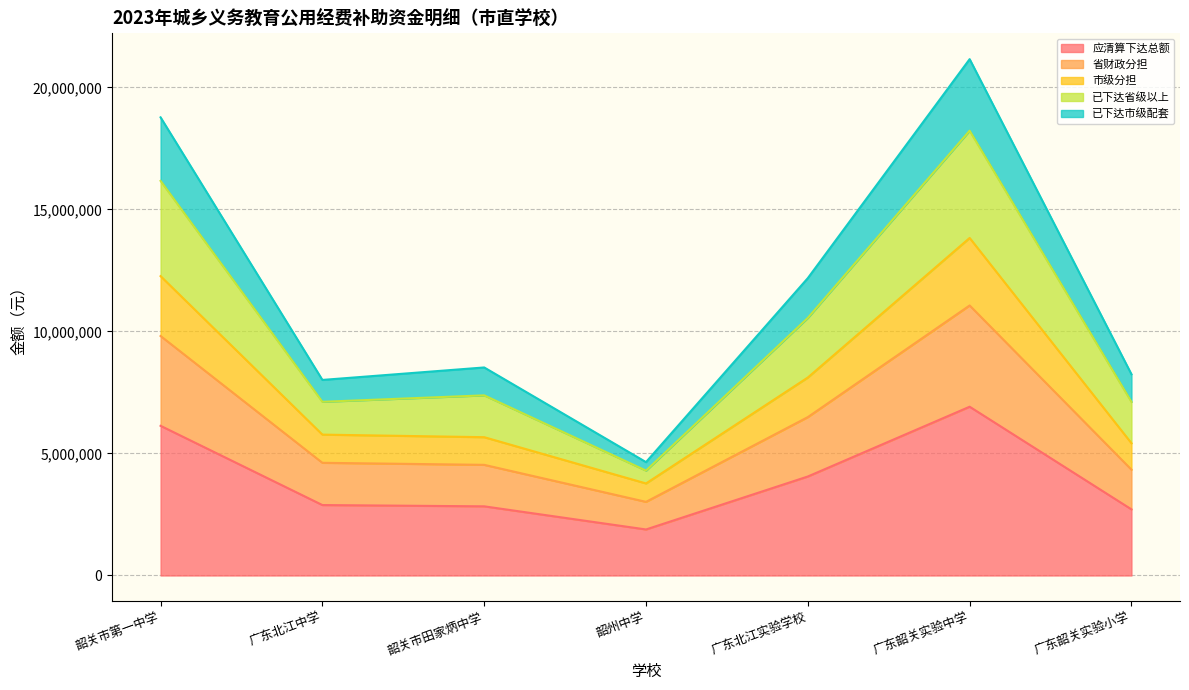

At which label does 应清算下达总额 reach its minimum?

韶州中学